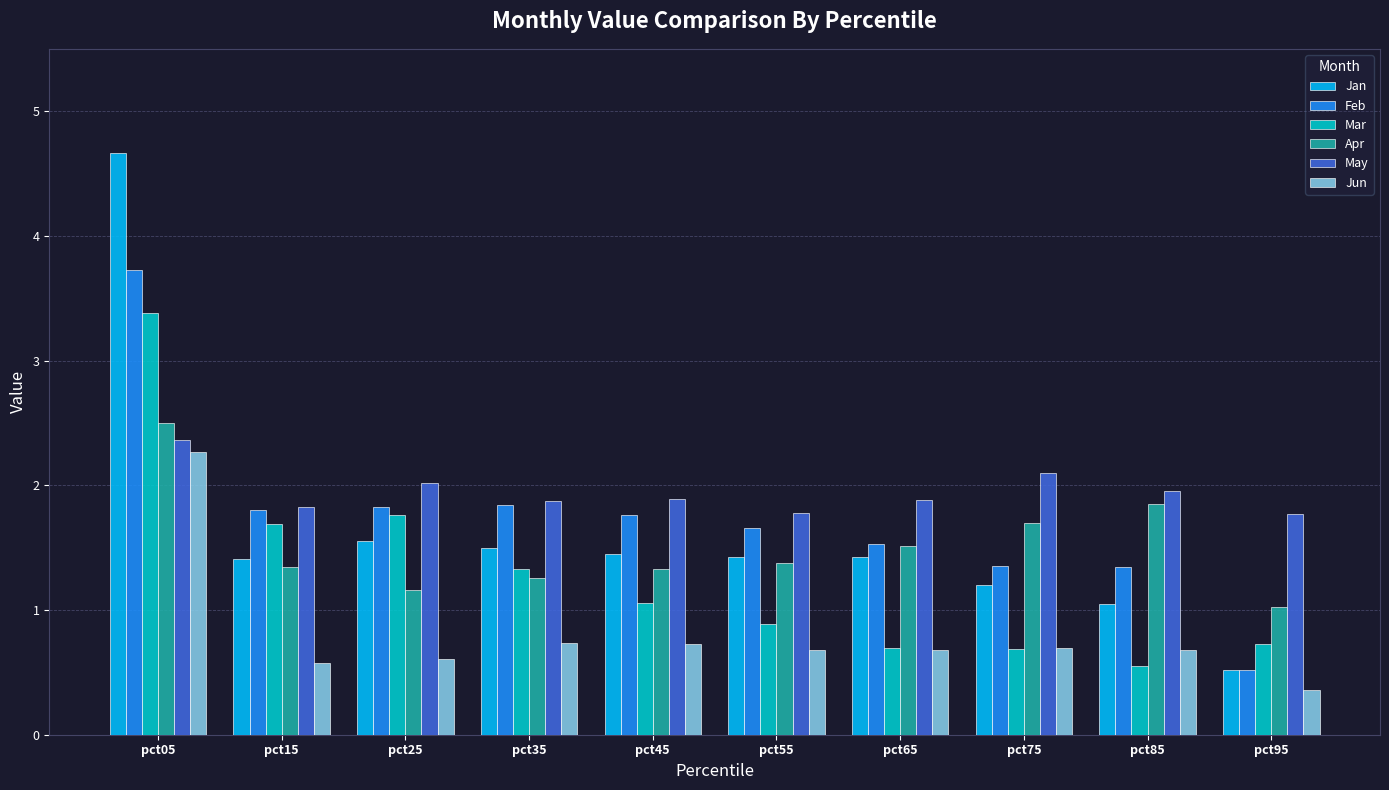

At which label does Apr reach its minimum?

pct95